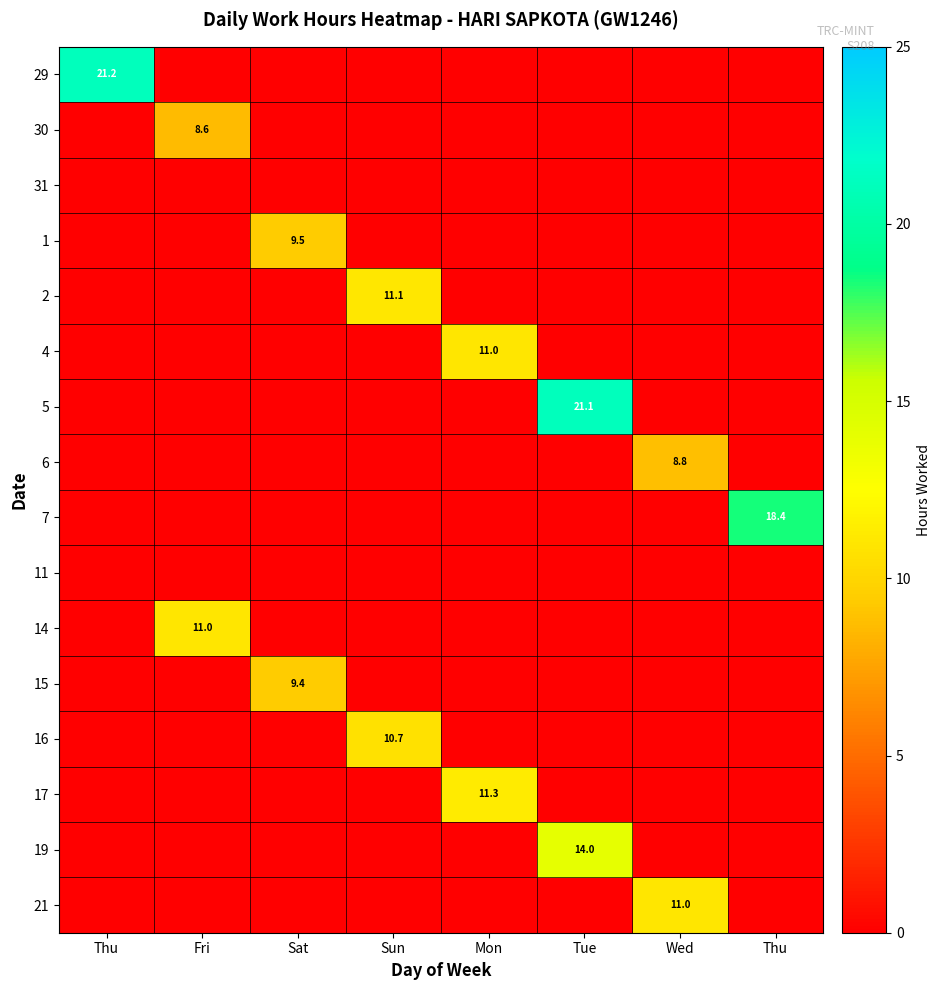

At which label is 14 closest to 5?

Thu